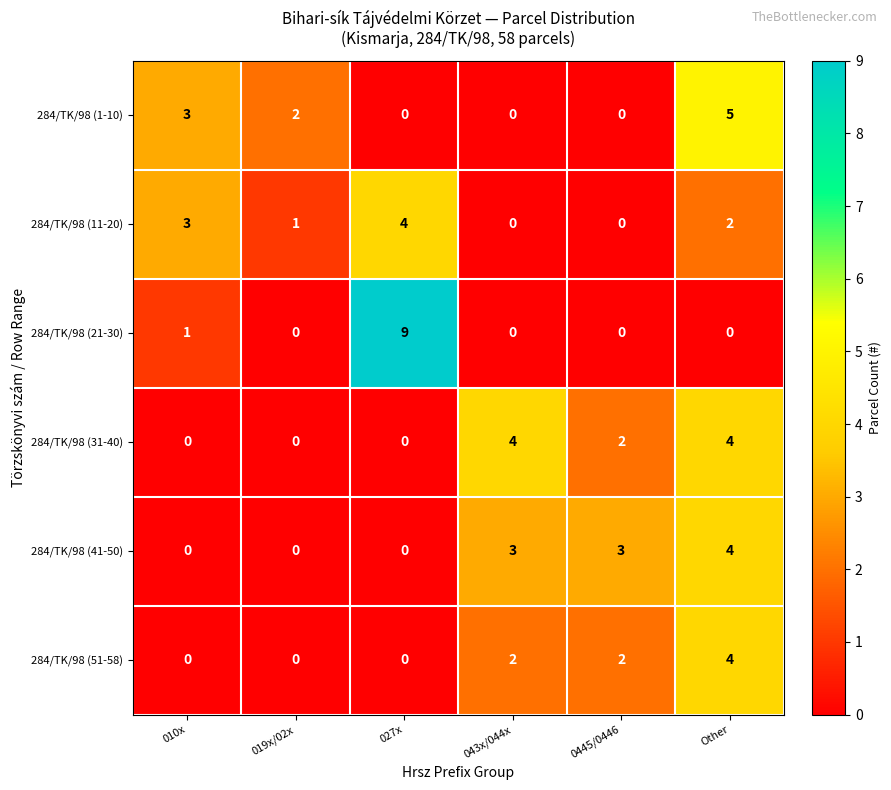

The 284/TK/98 (31-40) series shows 4 at Other. True or false?

True